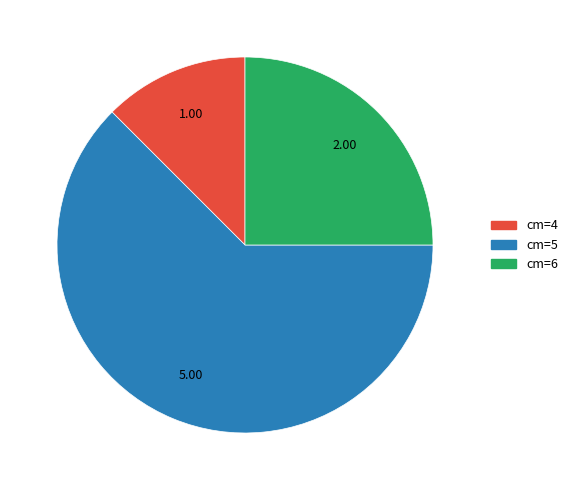

Is there a majority slice in this chart?

Yes